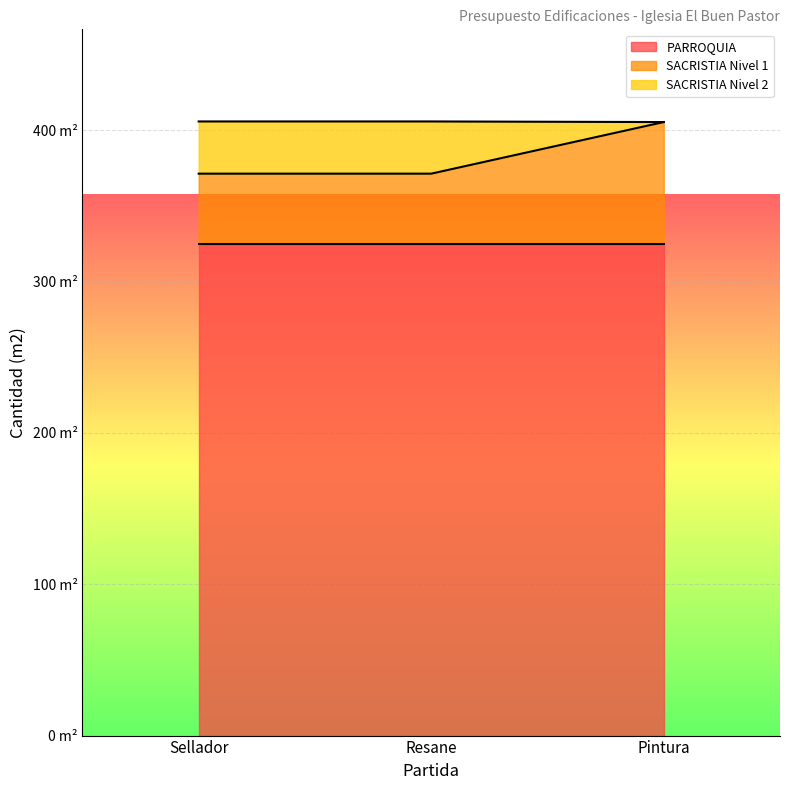

Which has a higher value, Resane or Sellador?

Resane